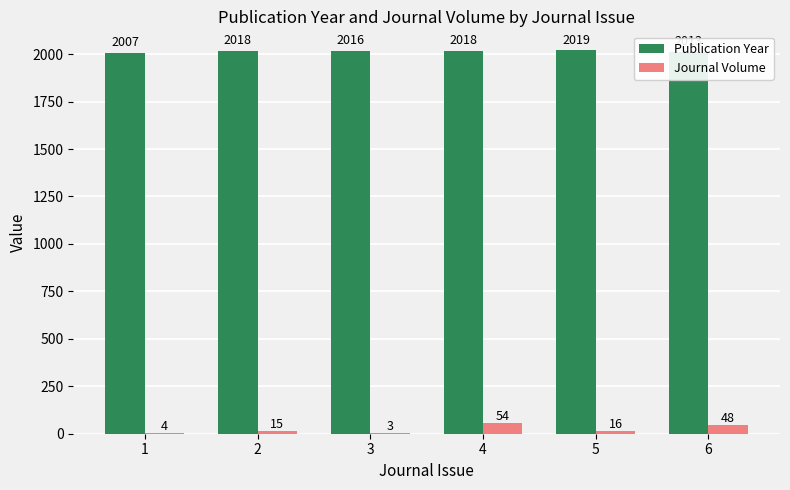

The value of Publication Year at 2 is 927. True or false?

False